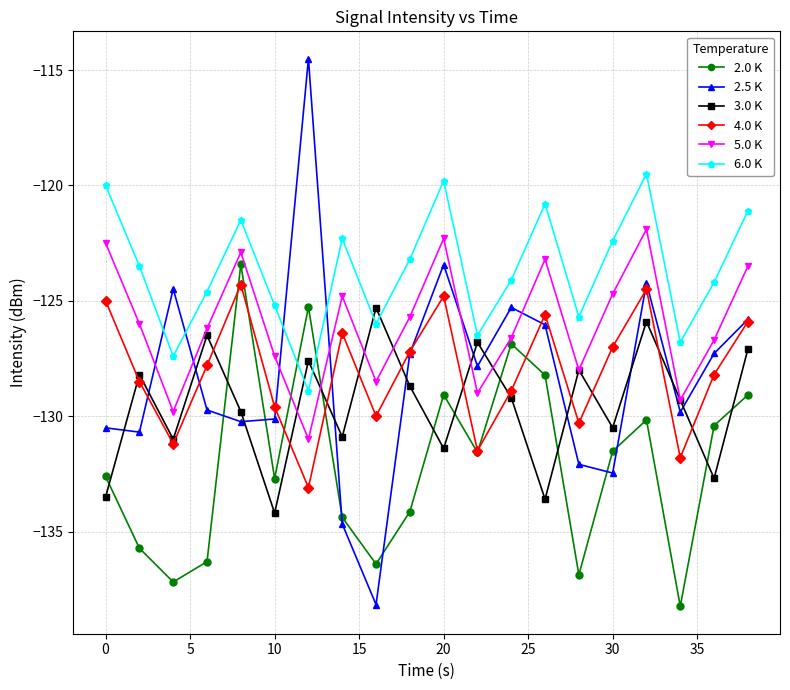

In 6.0 K, how many points are lower than both neighbors (excluding endpoints)?

6